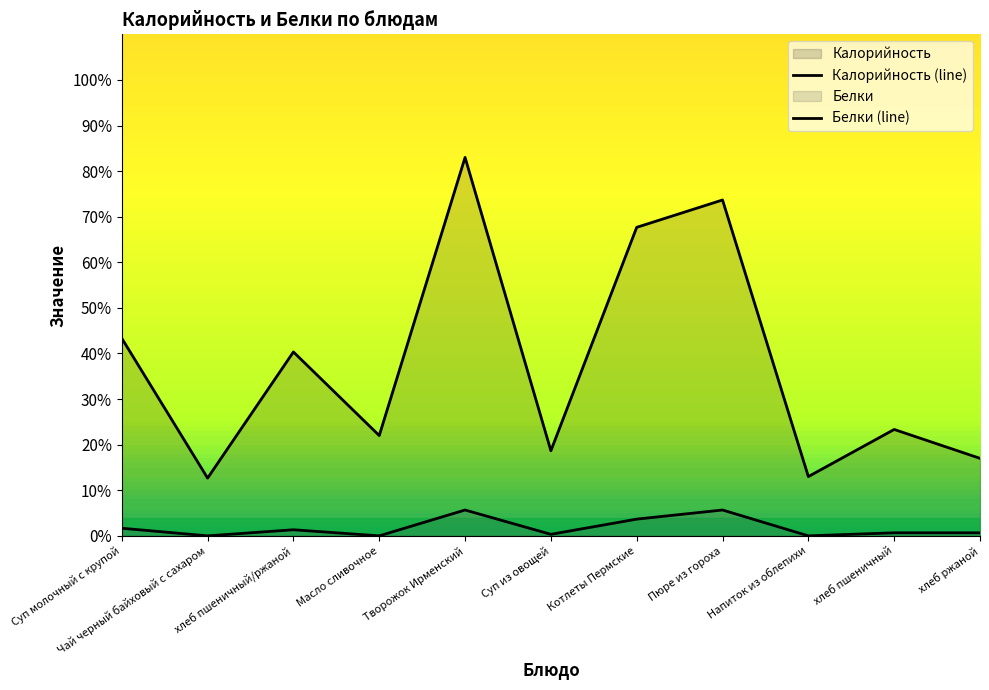

Which series has the largest total across all categories?

Калорийность (line)